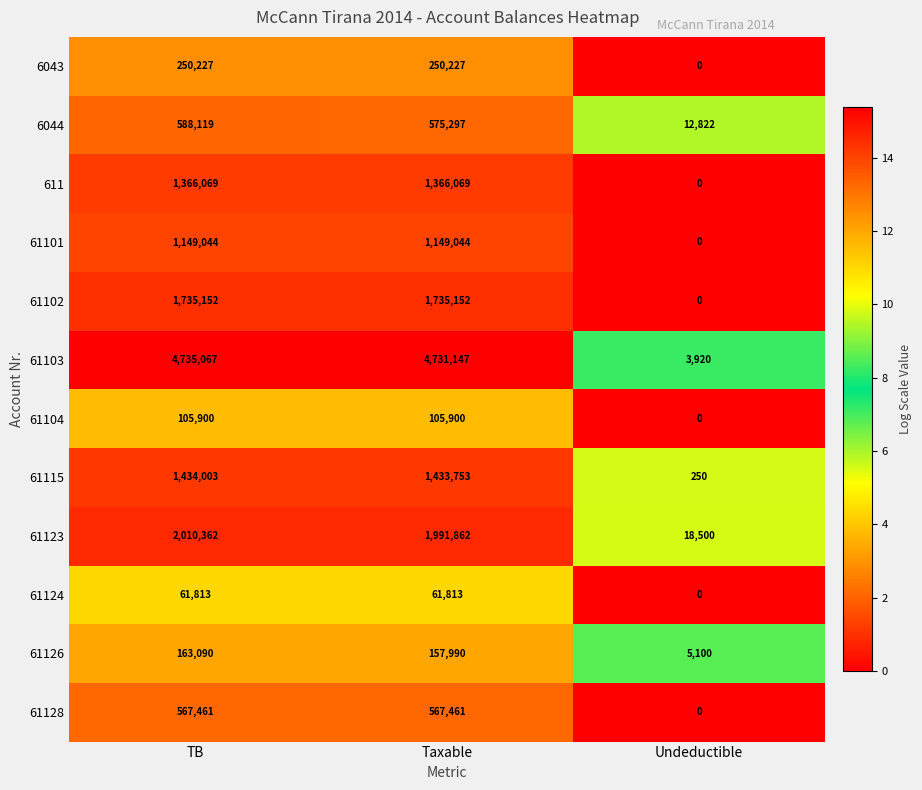

The value of 61101 at TB is 1970234. True or false?

False